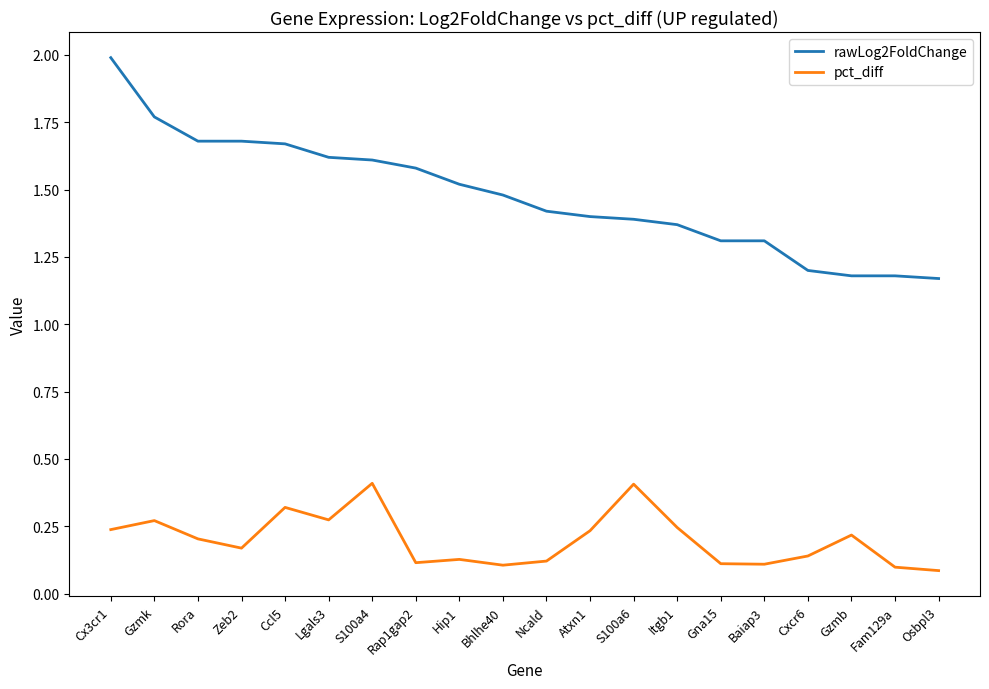

What position from the right is Bhlhe40?

11